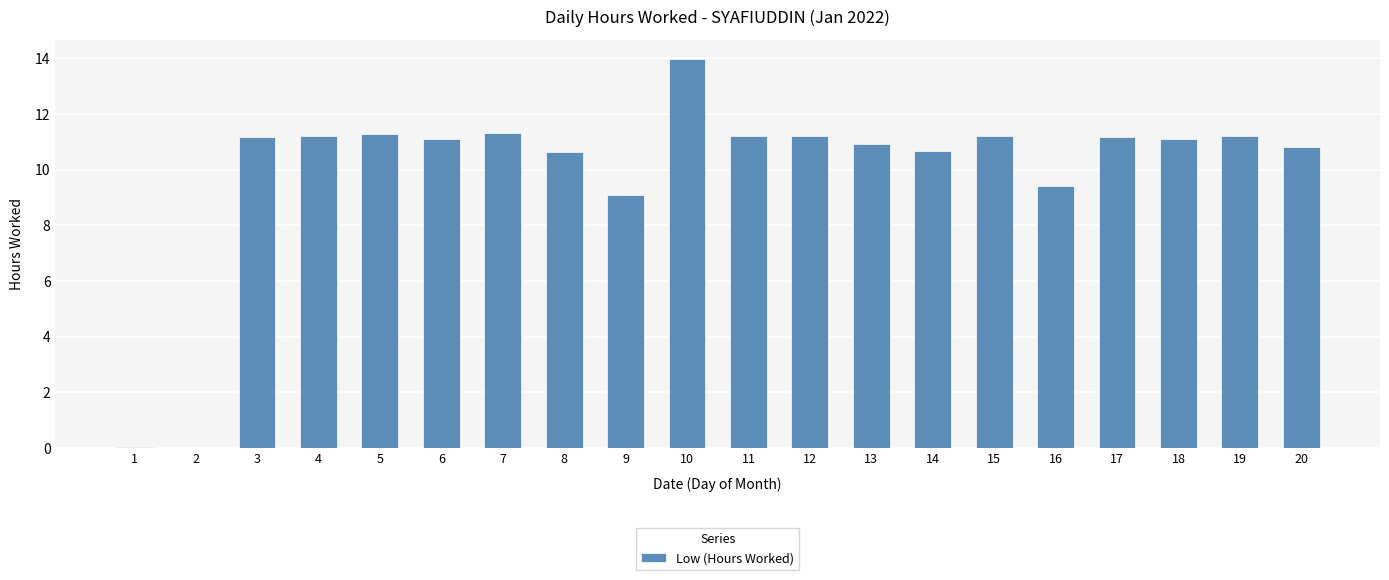

At which label is the value closest to 6?

9